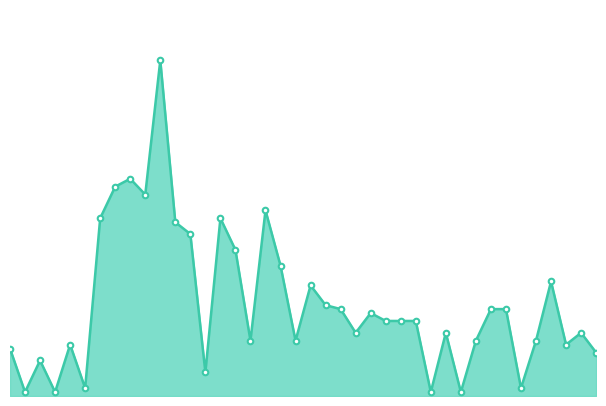

How many lines are shown in the chart?

1